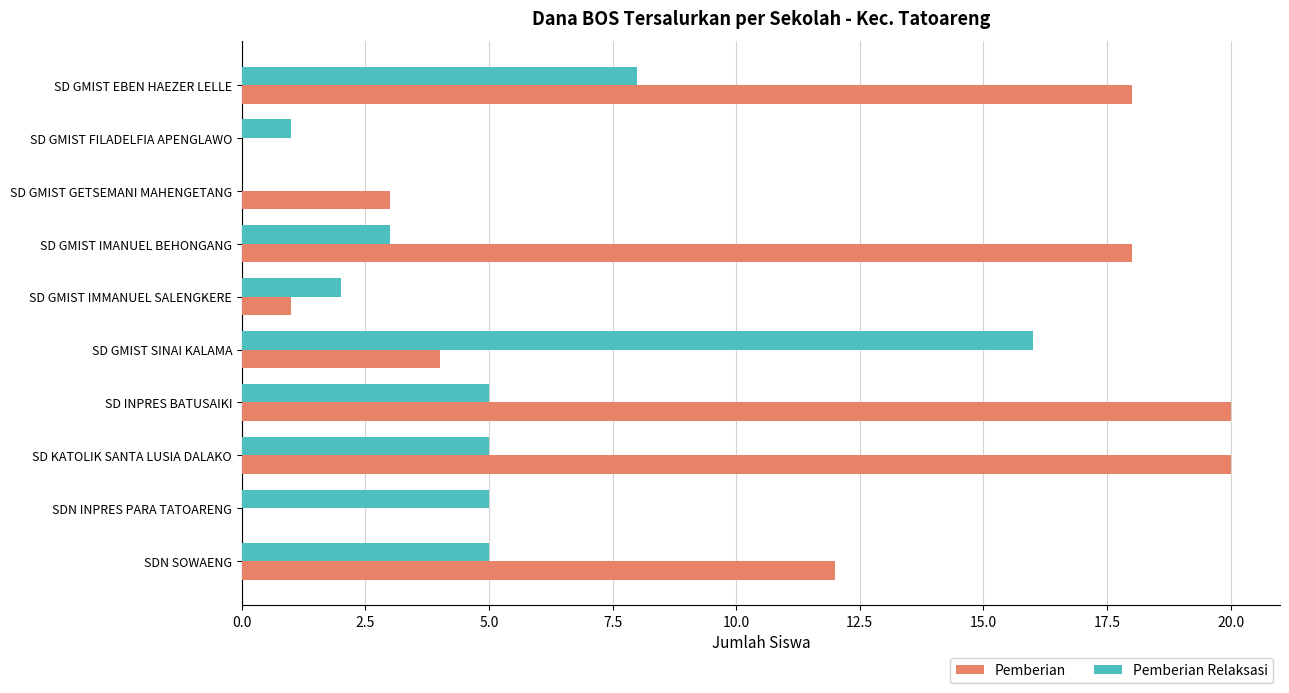

How many categories are shown in the chart?

10